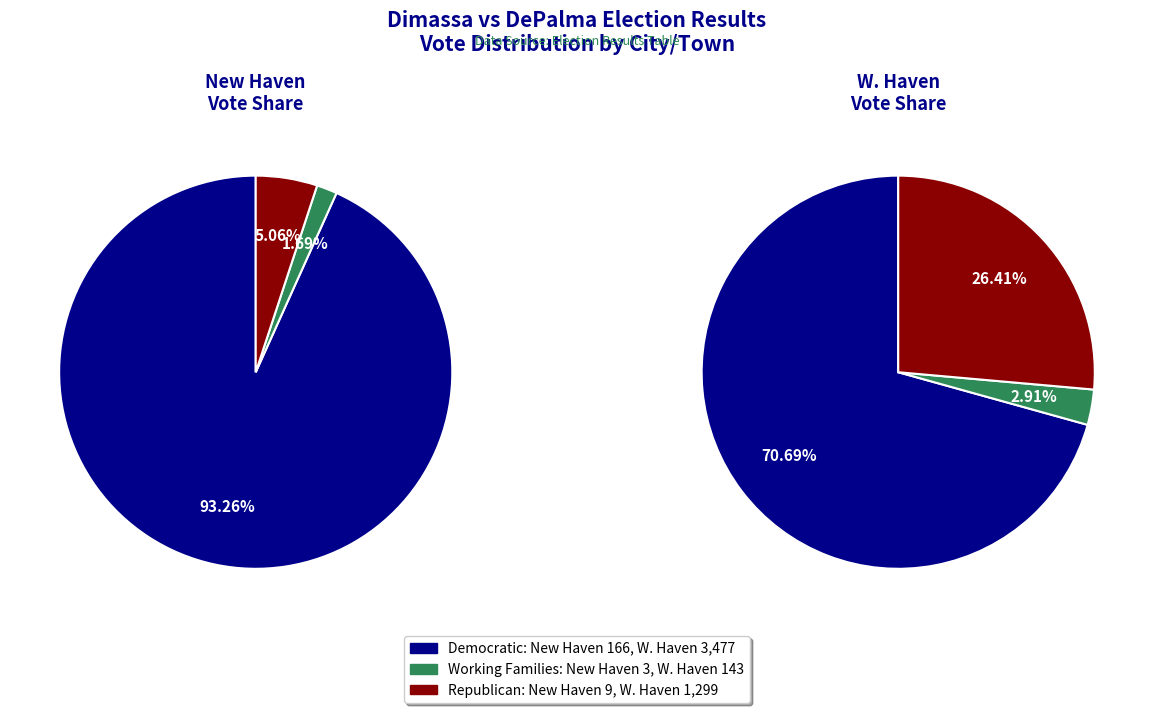

To the nearest percent, what is the combined percentage of W. Haven and New Haven?

100%